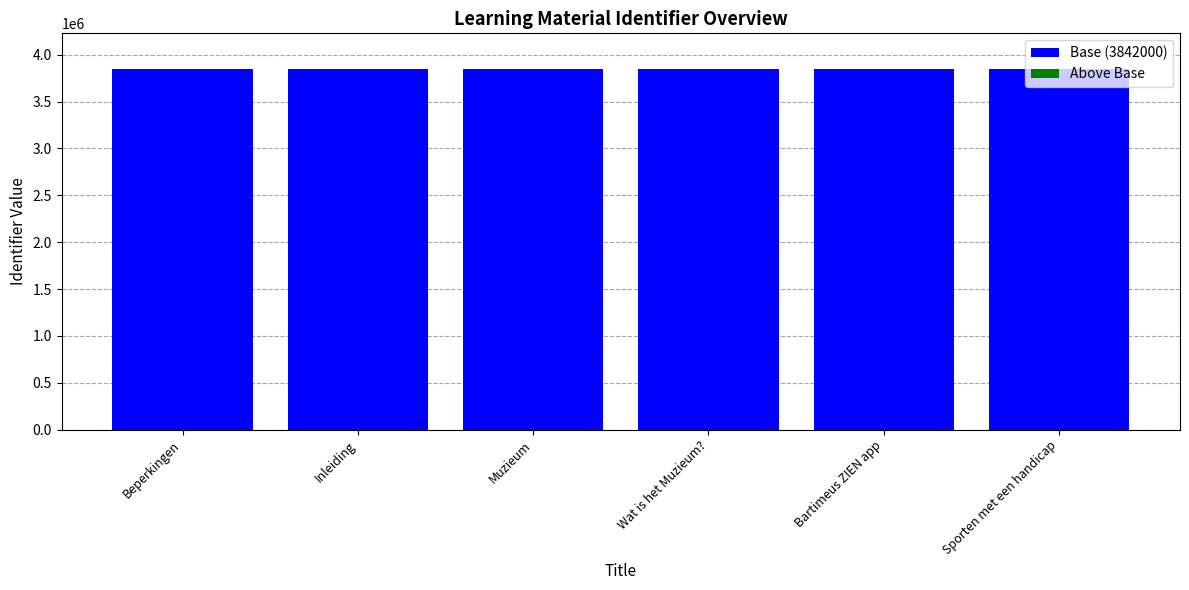

The Base (3842000) series shows 3842000 at Beperkingen. True or false?

True